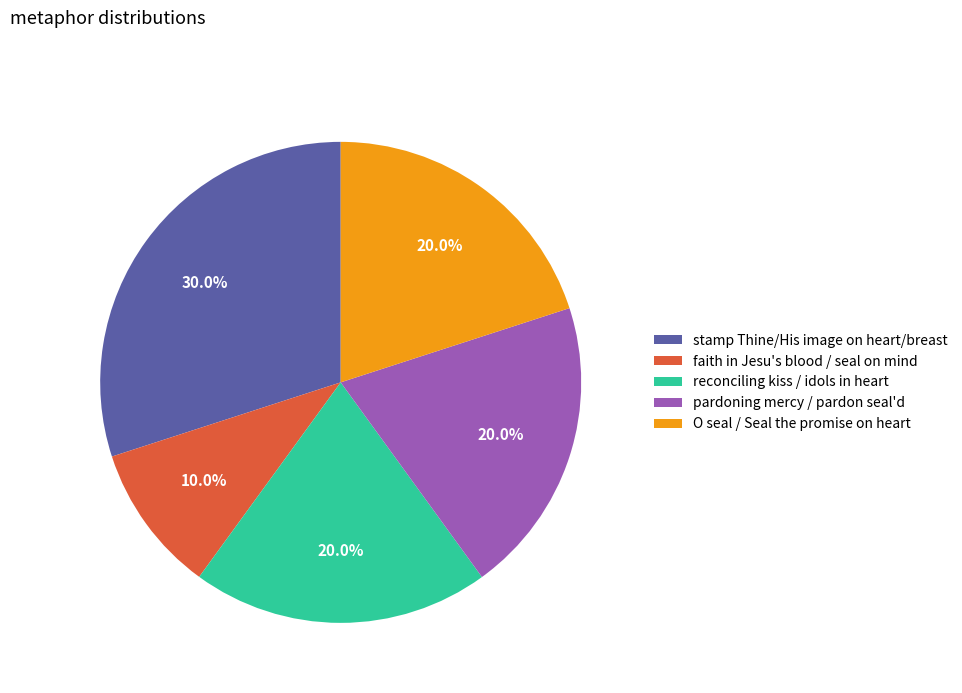

Which category has the biggest portion of the pie?

stamp Thine/His image on heart/breast